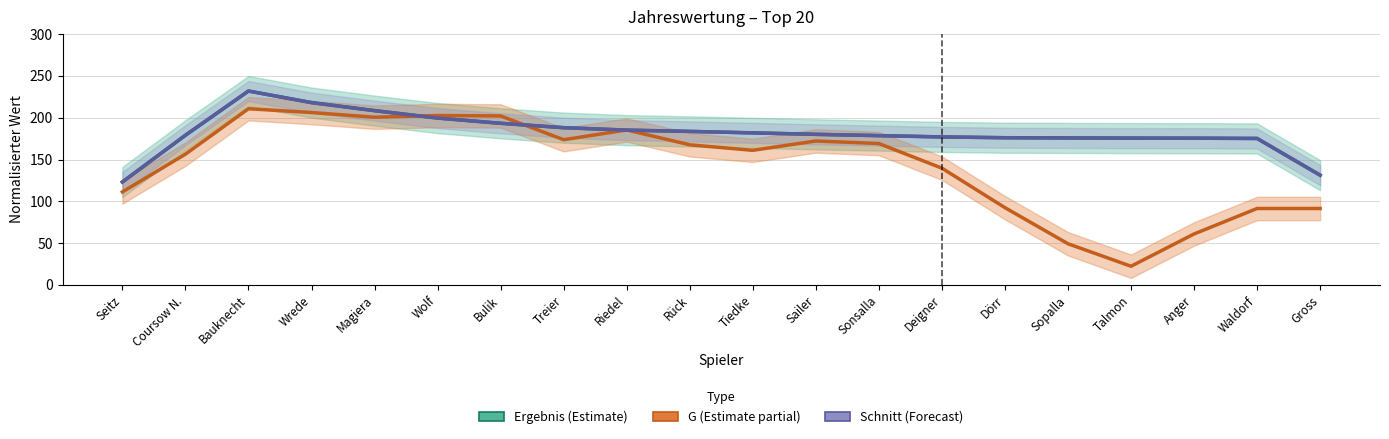

What is the value of the Schnitt (Forecast) point at the 11th from the left?

181.8